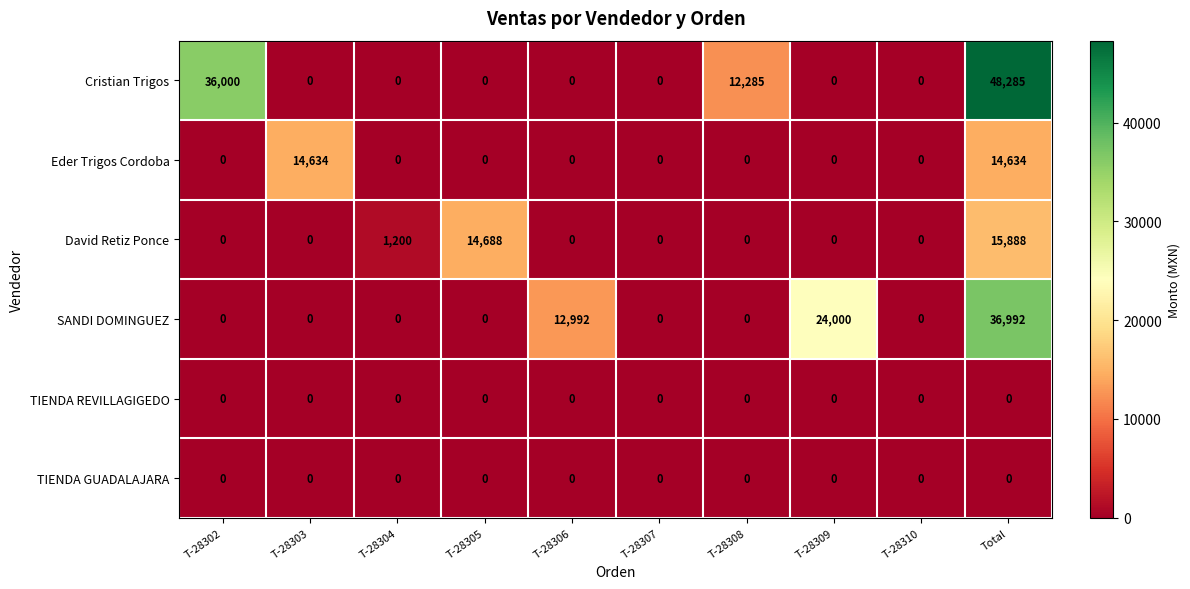

How many data points does each series have?

10